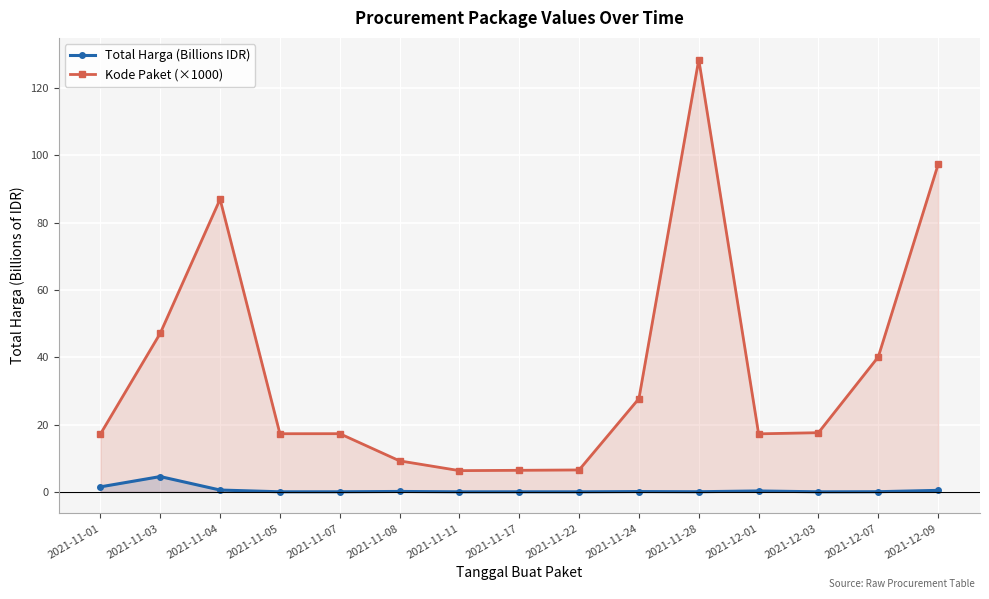

True or false: Kode Paket (×1000) and Total Harga (Billions IDR) intersect in this chart.

False